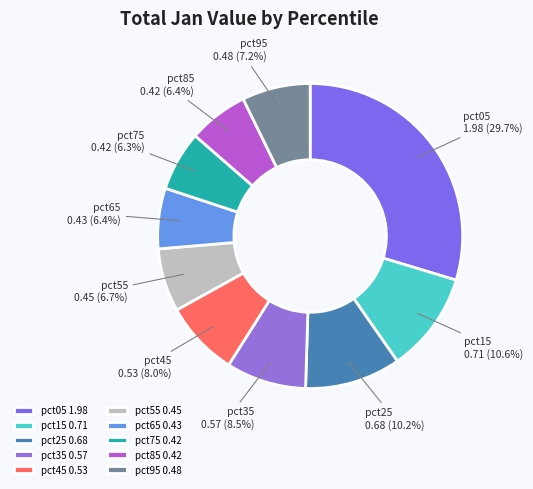

How many slices are in this pie chart?

10